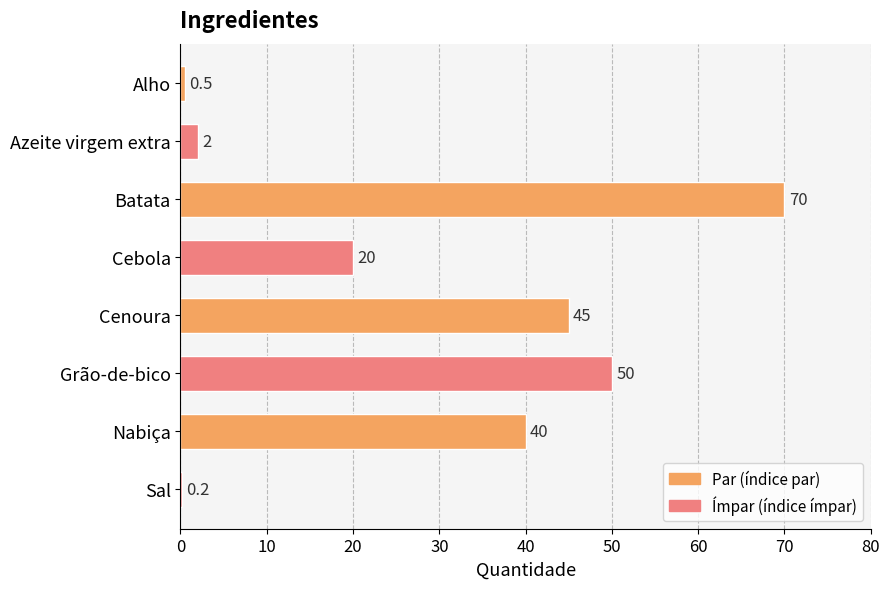

Does the chart contain stacked bars?

No